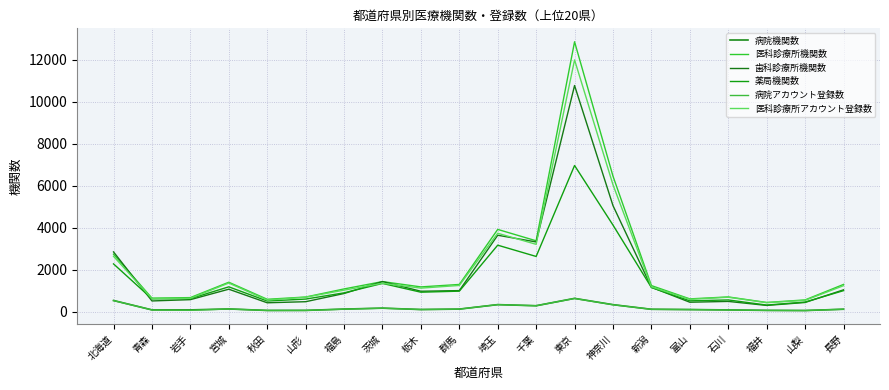

Reading left to right, list all the values displayed in this chart.

病院機関数: 537	91	90	135	64	66	129	173	108	128	341	288	638	339	119	106	89	67	60	122
医科診療所機関数: 2742	650	675	1406	595	702	1087	1437	1184	1301	3920	3378	12849	6455	1247	614	707	444	565	1301
歯科診療所機関数: 2850	516	578	1075	429	480	870	1439	978	1008	3643	3323	10767	5053	1168	455	494	303	443	1044
薬局機関数: 2279	617	626	1187	513	605	901	1350	932	982	3170	2633	6961	4127	1156	521	564	320	463	1006
病院アカウント登録数: 533	89	73	134	64	66	125	172	108	127	341	288	634	335	119	106	88	67	60	122
医科診療所アカウント登録数: 2640	628	642	1368	559	694	1030	1357	1126	1254	3737	3210	11986	6045	1186	592	694	433	544	1243